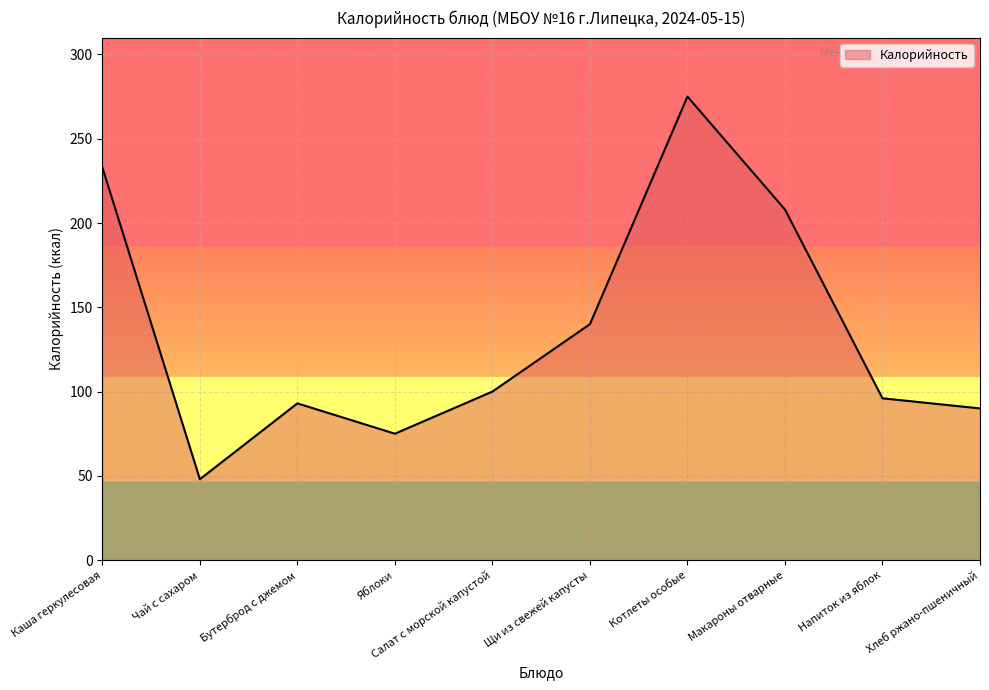

True or false: there are more than 0 points higher than both neighbors.

True